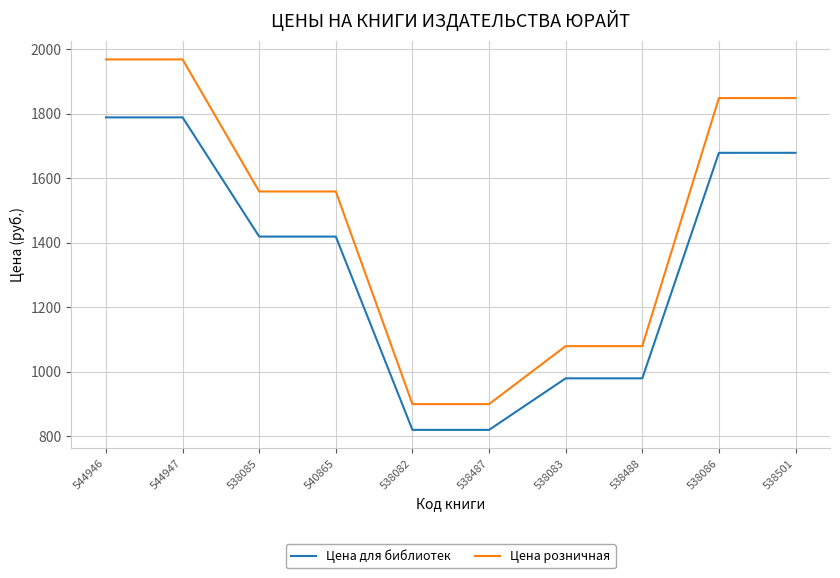

What is the total value across all series at 544946?

3758